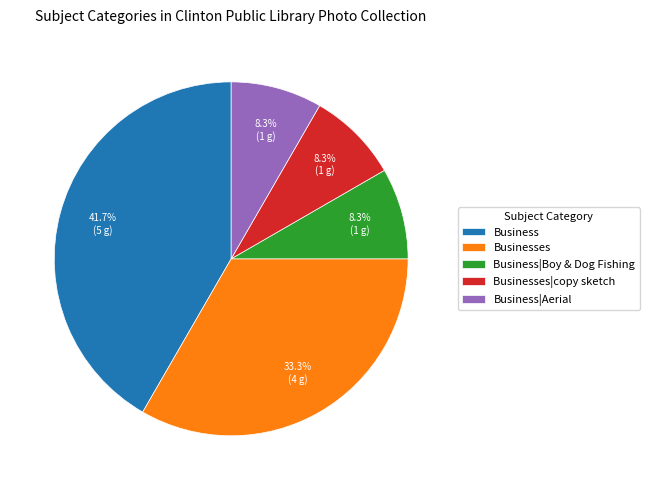

What portion of the pie excludes Business?

58.3%